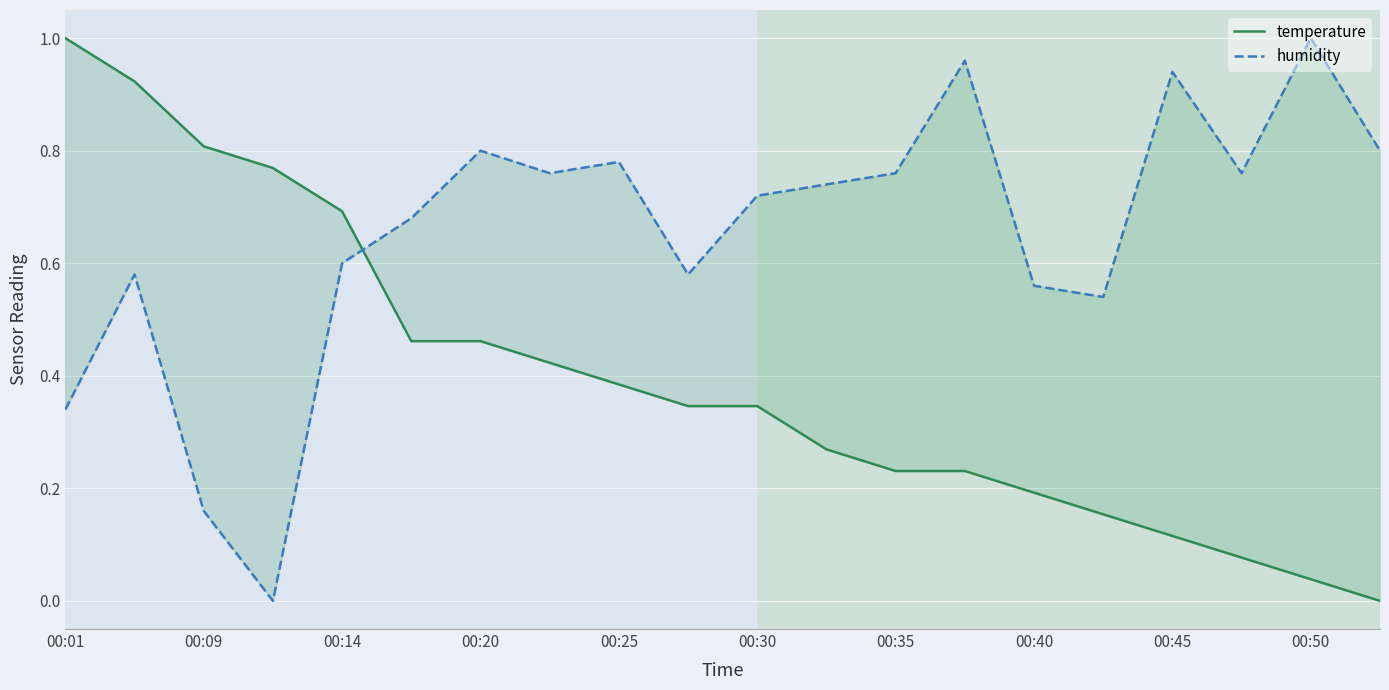

Does the chart display data point markers on the line(s)?

No